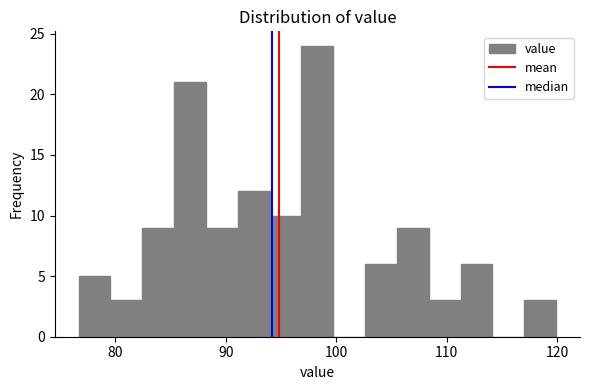

Read against the x-axis, roughly where is the centre of the tallest bar?

98